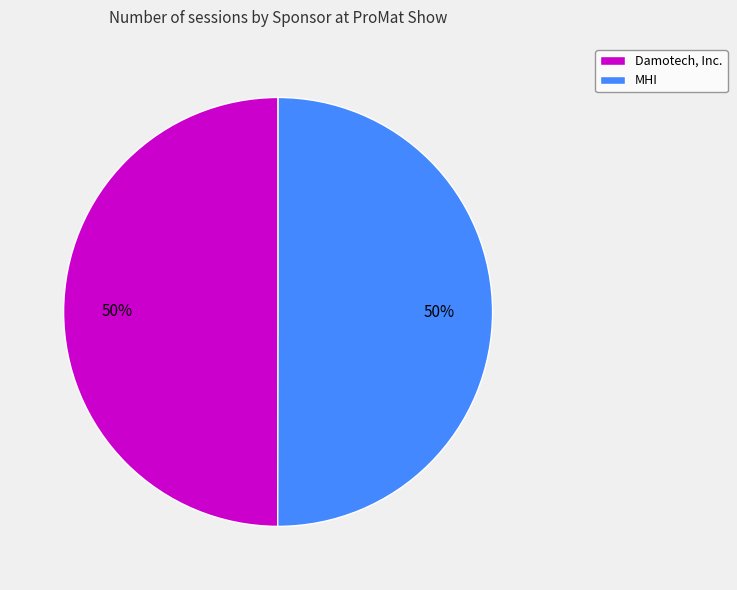

The MHI slice represents 56% of the pie. True or false?

False